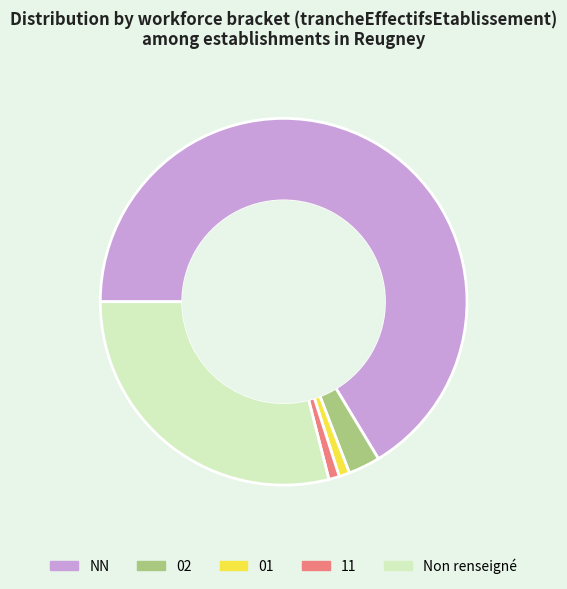

Between NN and Non renseigné, which is larger?

NN